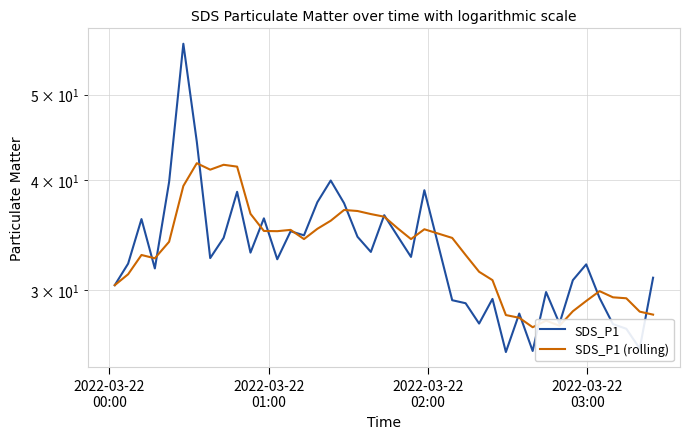

What is the minimum value shown in the chart?

25.5